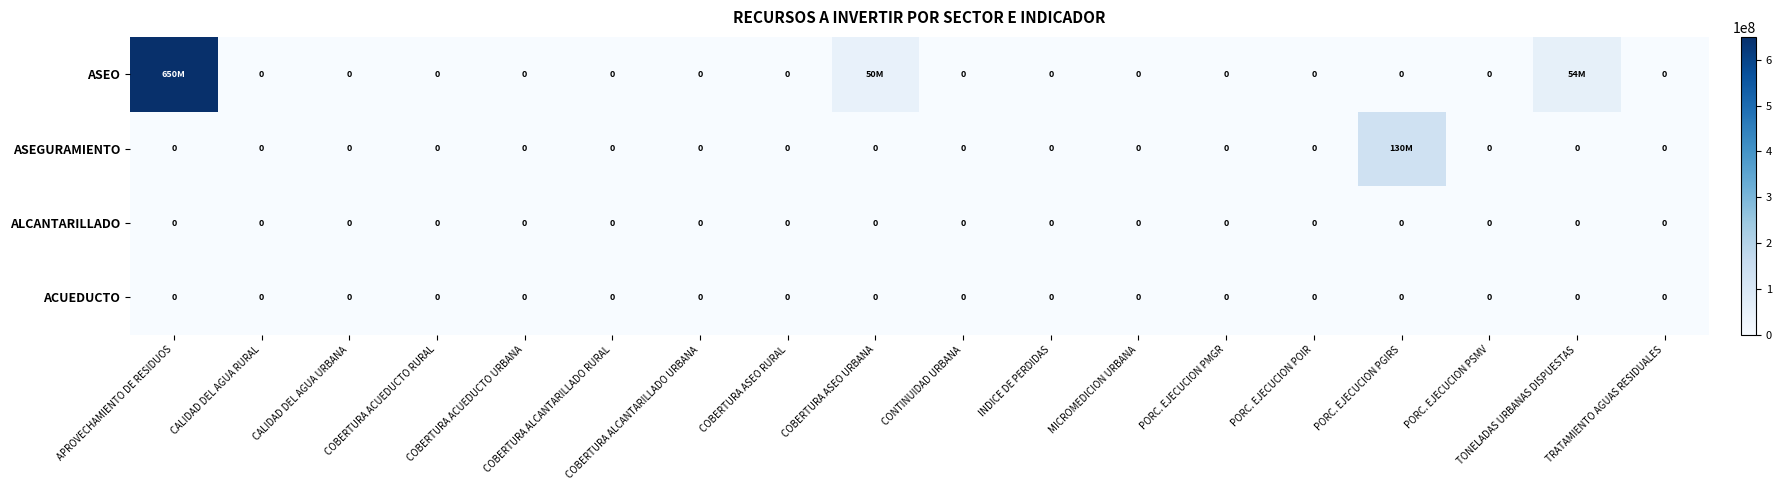

The ALCANTARILLADO series shows 0 at PORC. EJECUCION PSMV. True or false?

True